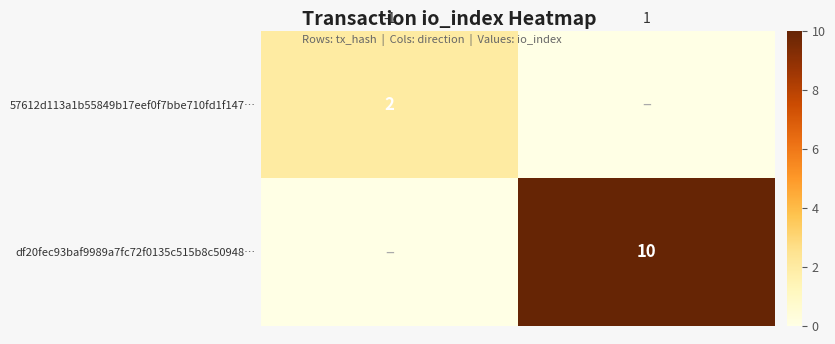

True or false: 57612d113a1b55849b17eef0f7bbe710fd1f147… has a value of 2 at -1.

True